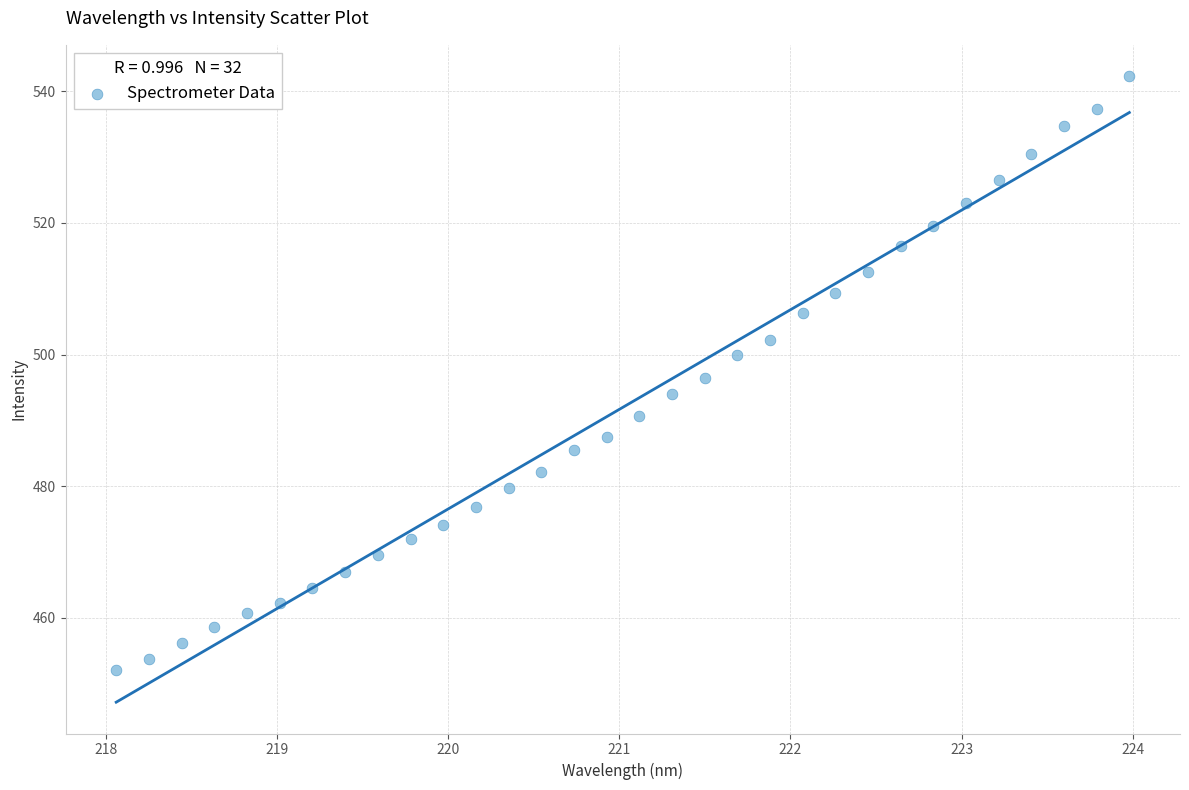

What is the range of Y values (max minus min)?

90.2